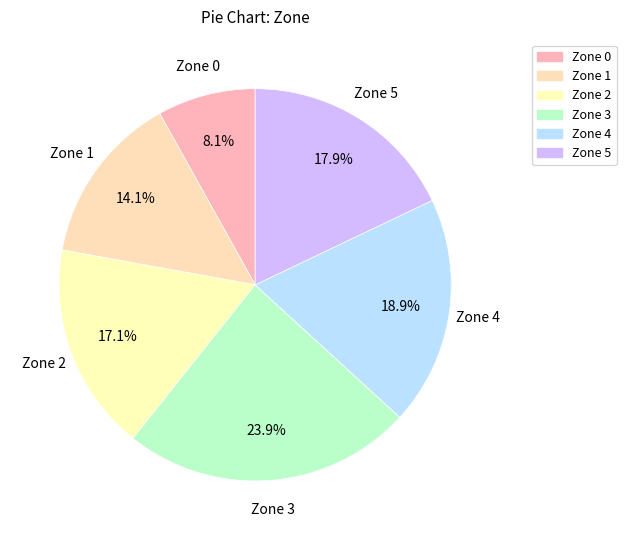

The Zone 3 slice represents 24% of the pie. True or false?

True